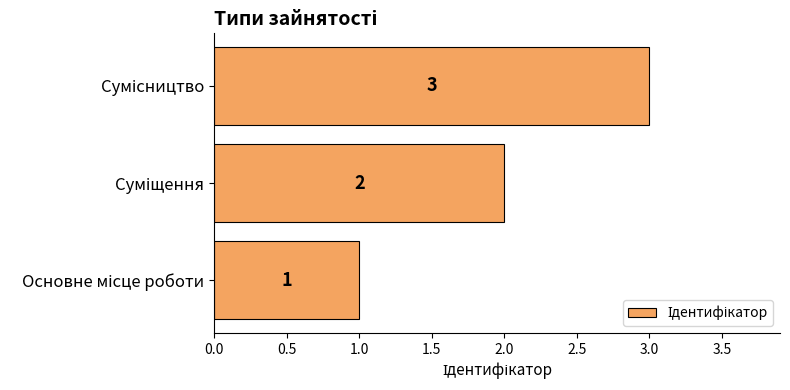

Count the values in the range 1 to 3.

3